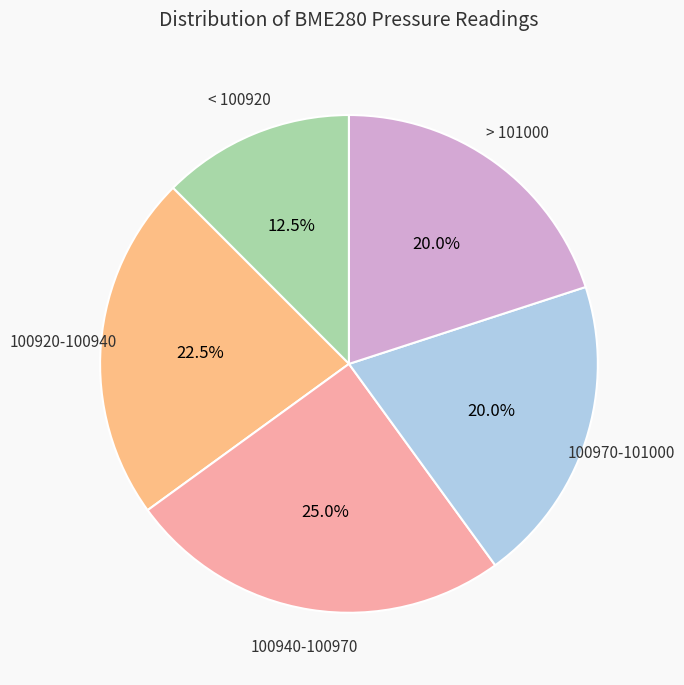

Does any single category account for the majority?

No